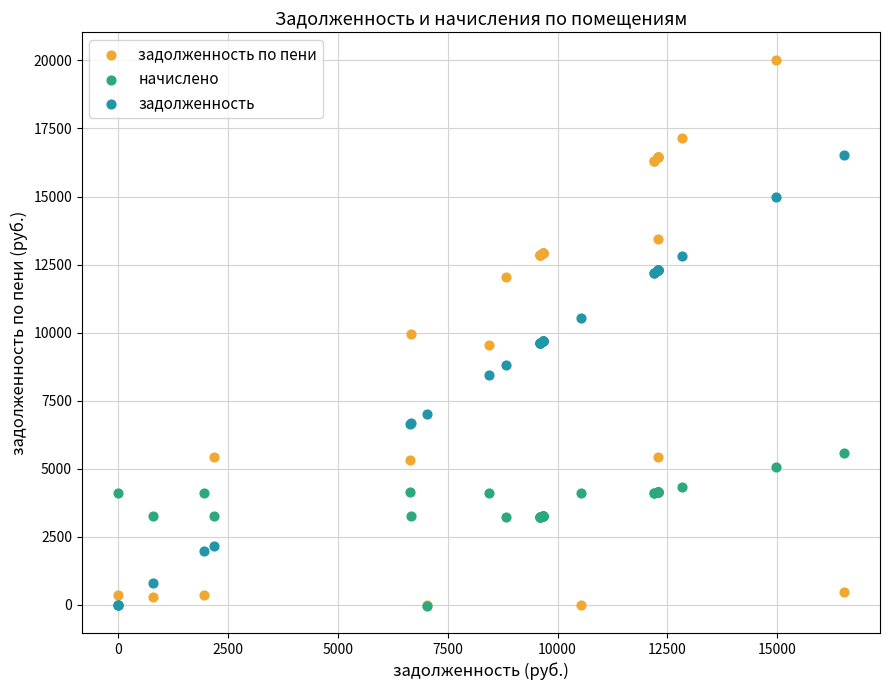

Which series contains the highest Y value?

задолженность по пени